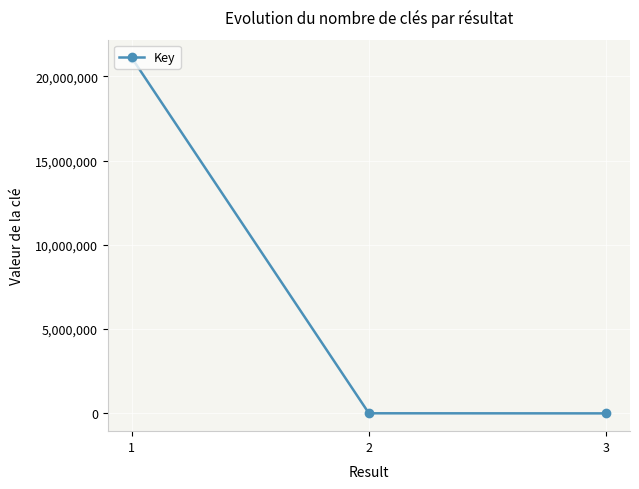

What is the average value?

7039050